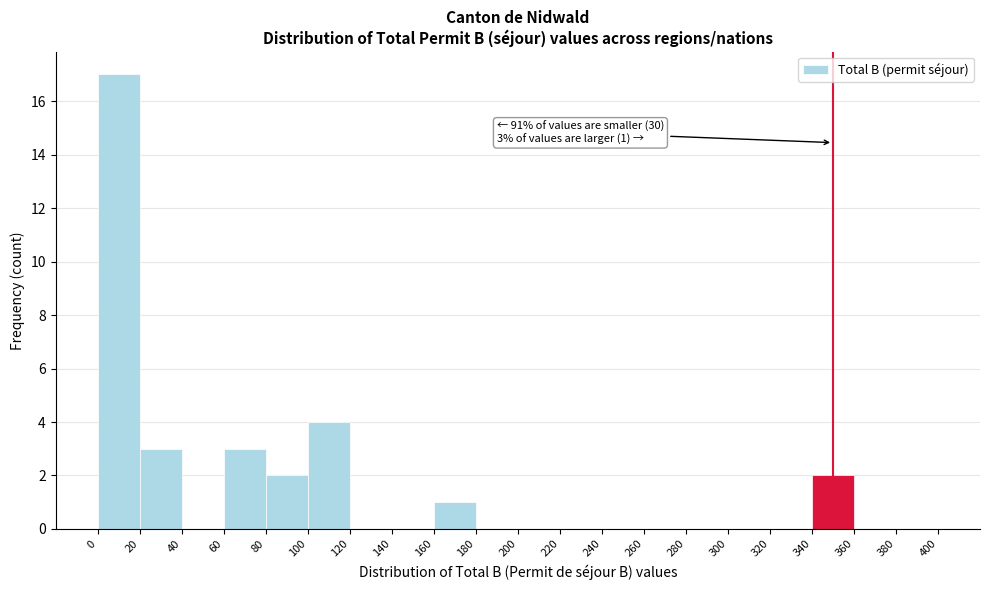

Which range on the x-axis has the tallest bar?

0 to 20